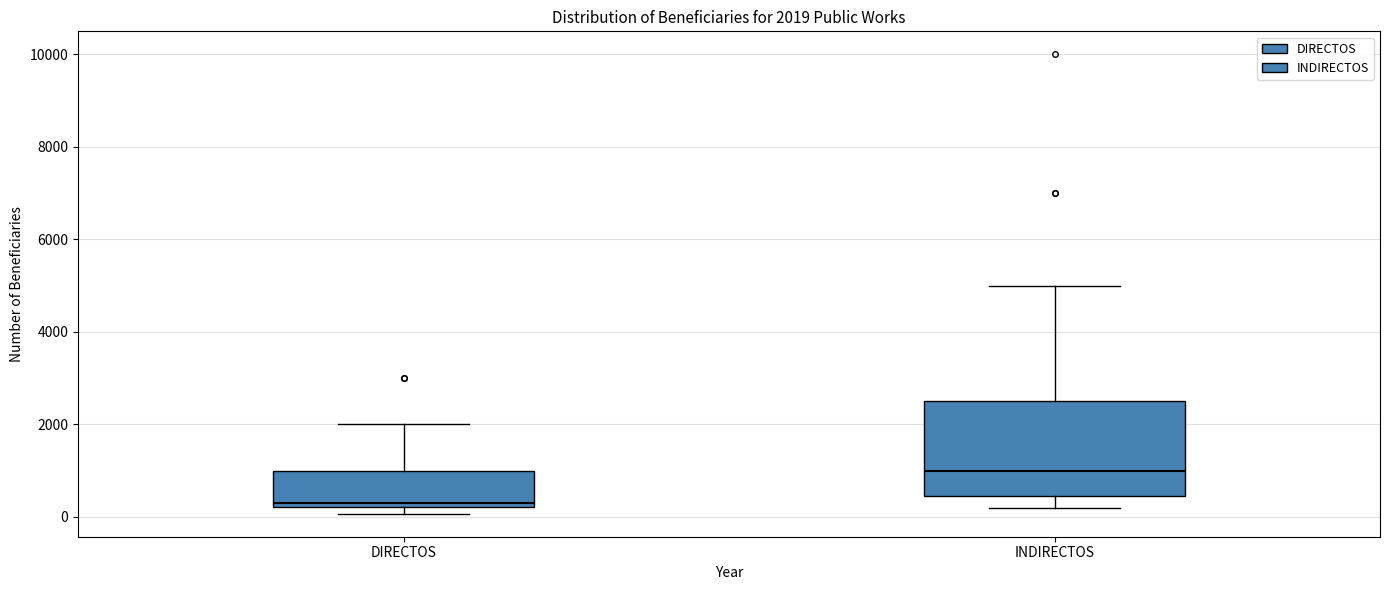

Which box is the tallest, from its lower edge to its upper edge?

INDIRECTOS